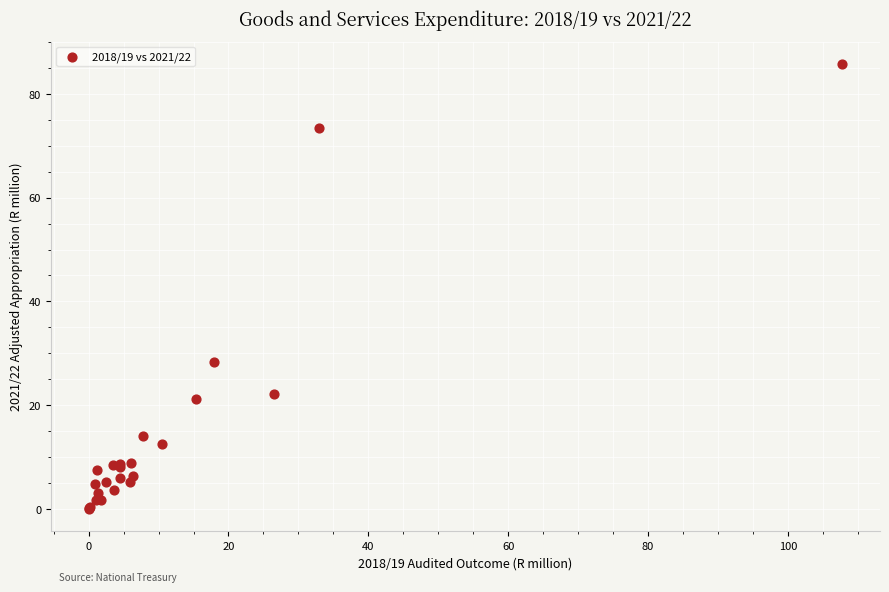

What Y value in the scatter plot is closest to 42?

28.2